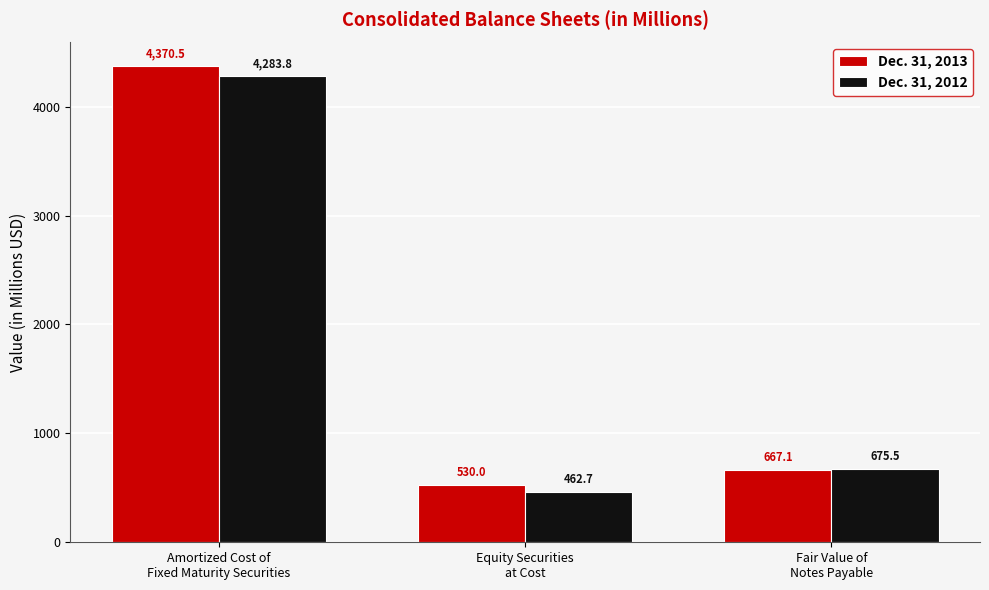

How many values in the Dec. 31, 2012 series are below 675?

1